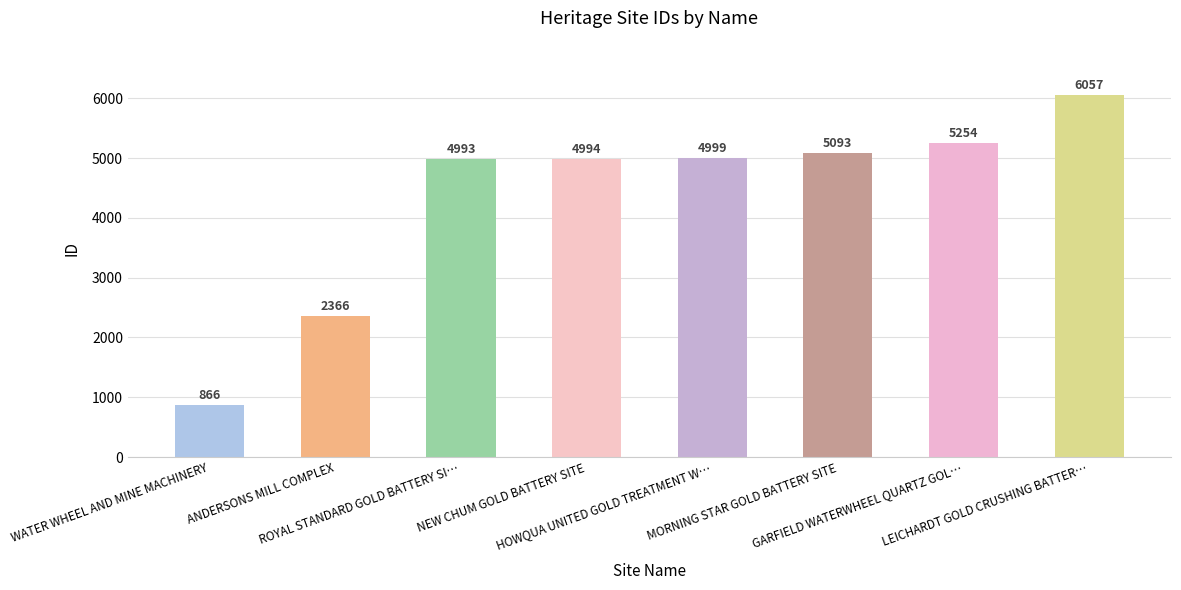

At which category does the chart reach its peak across all series?

LEICHARDT GOLD CRUSHING BATTER…